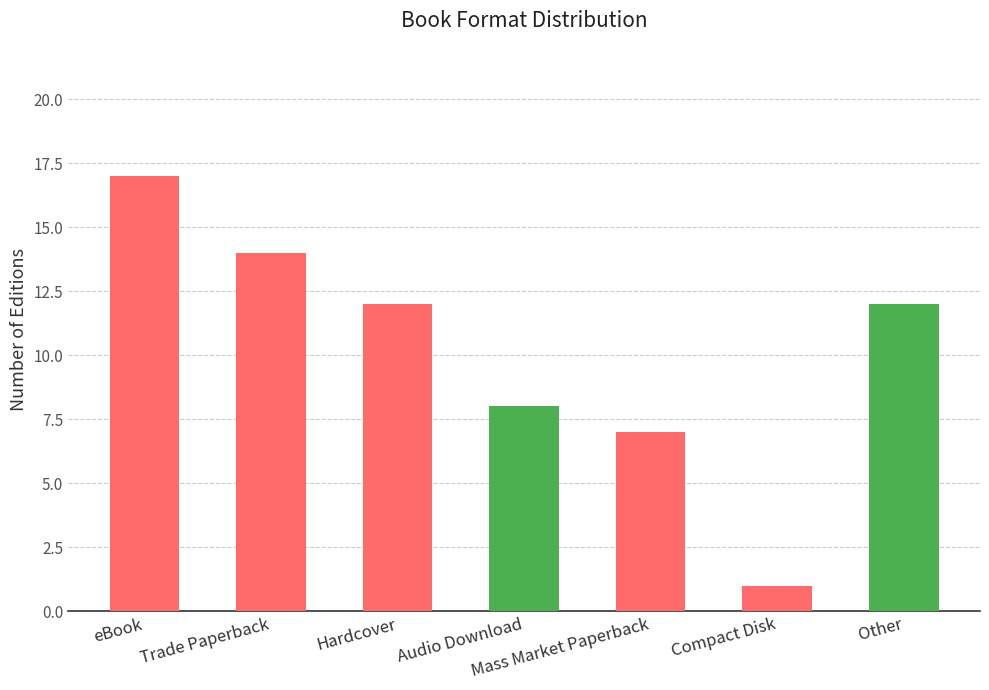

True or false: the data shows 10 at Mass Market Paperback.

False